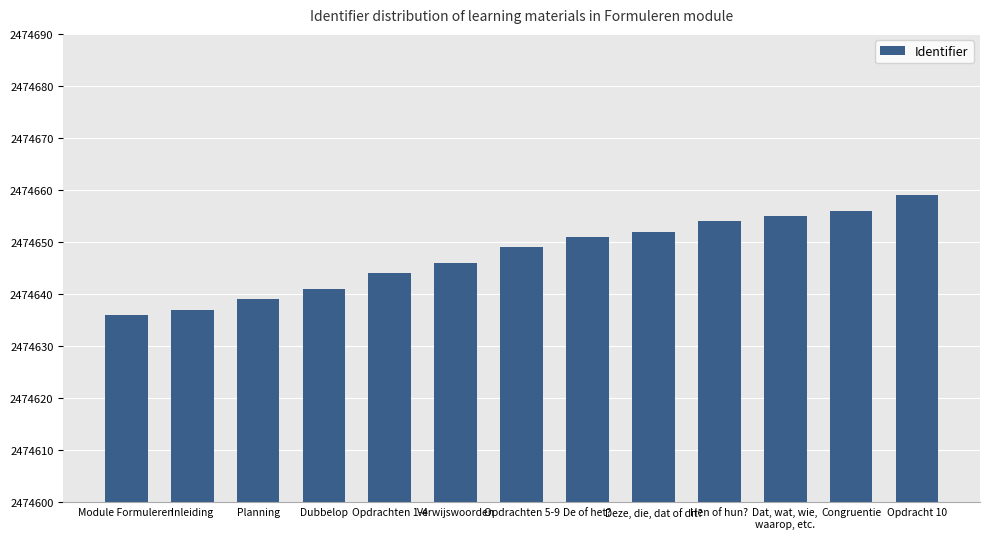

Reading left to right, what are all the values shown in this chart?

2474636	2474637	2474639	2474641	2474644	2474646	2474649	2474651	2474652	2474654	2474655	2474656	2474659